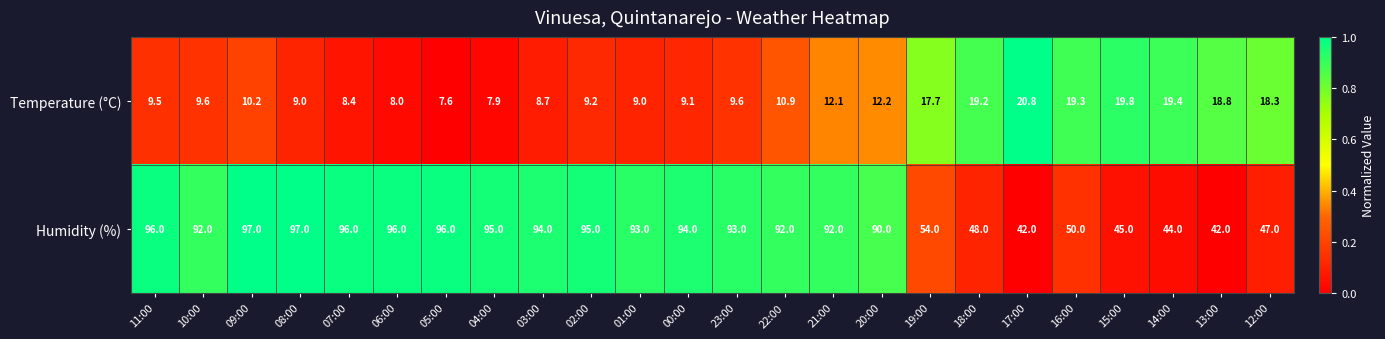

At which category is the sum across all series the highest?

09:00